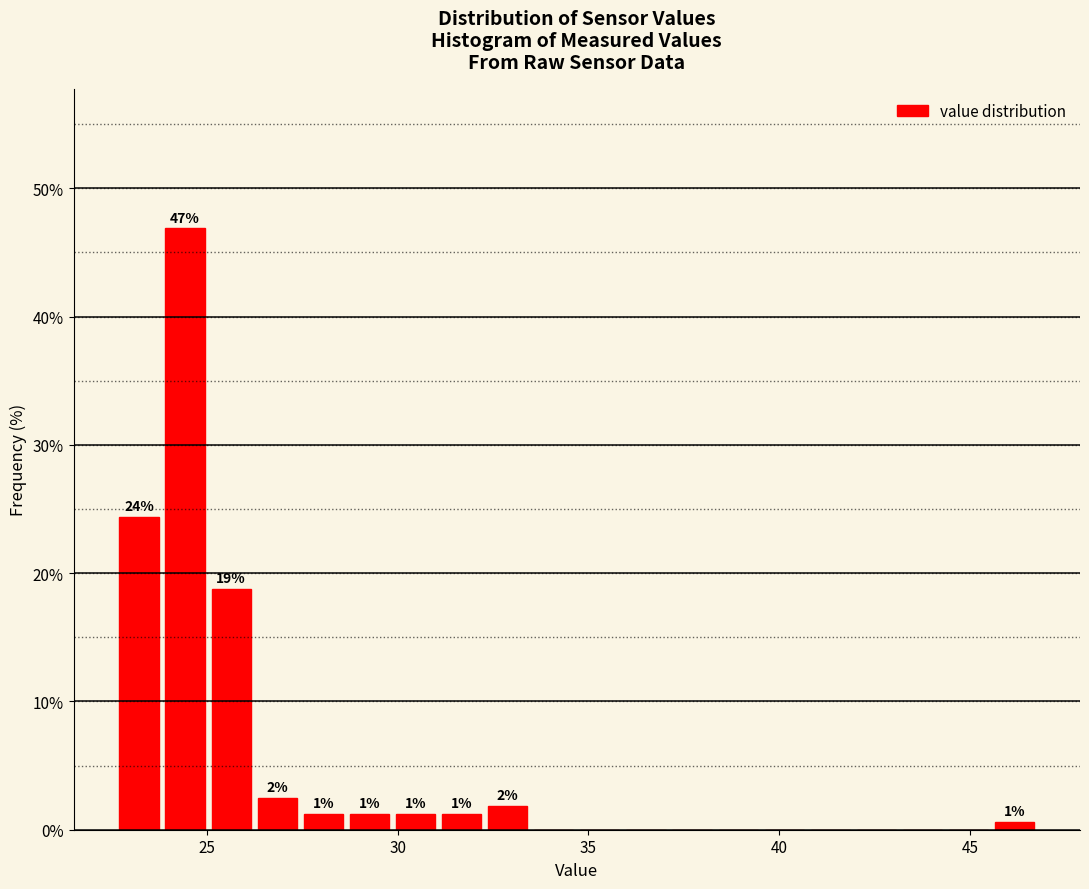

Around what value on the x-axis is the tallest bar? Give the approximate position of its centre, as read against the axis.

24.5